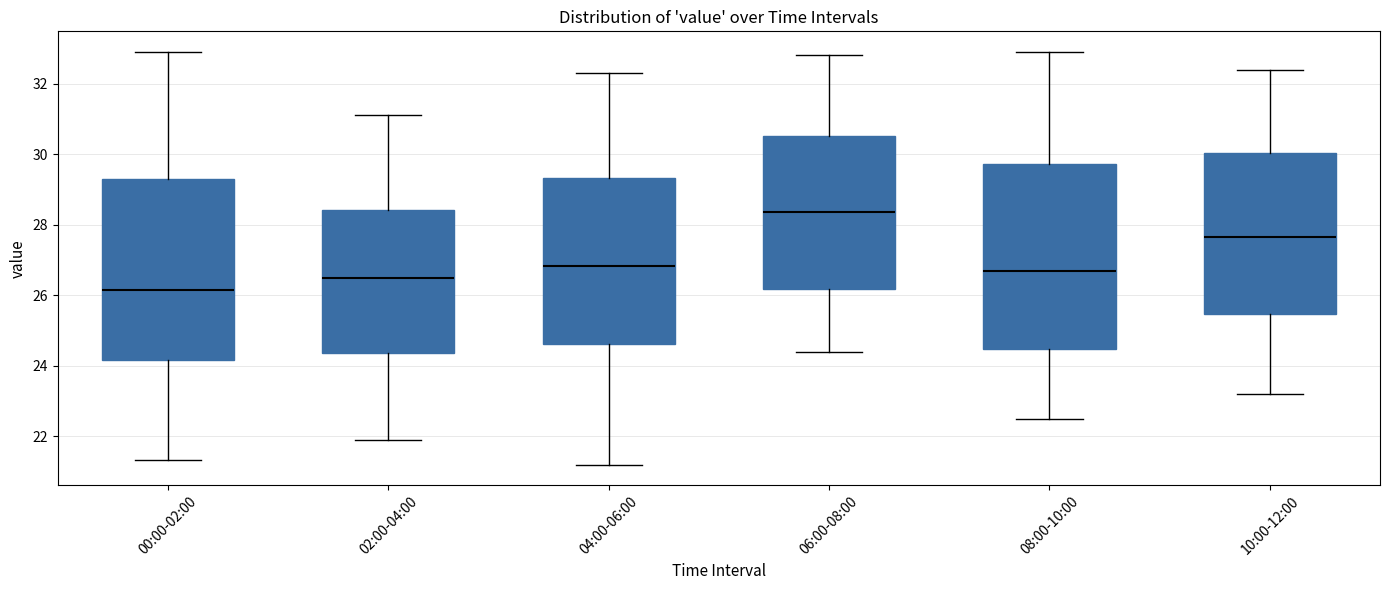

Where is the lower edge of the box for 00:00-02:00 on the y-axis? The values are not printed on the chart, so give them approximately, as read against the axis.

24.2